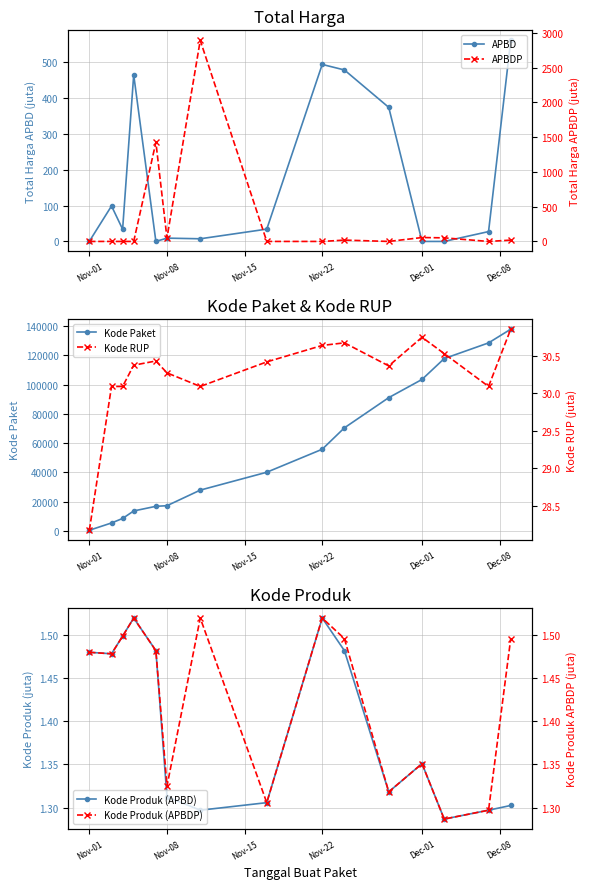

What is the highest value of the Kode Paket series?

137876